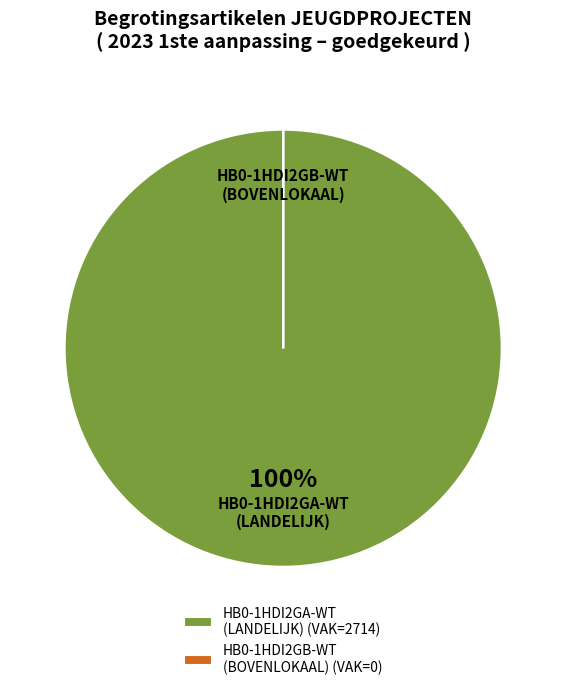

To the nearest percent, what percentage of the pie is HB0-1HDI2GA-WT (LANDELIJK)?

100%